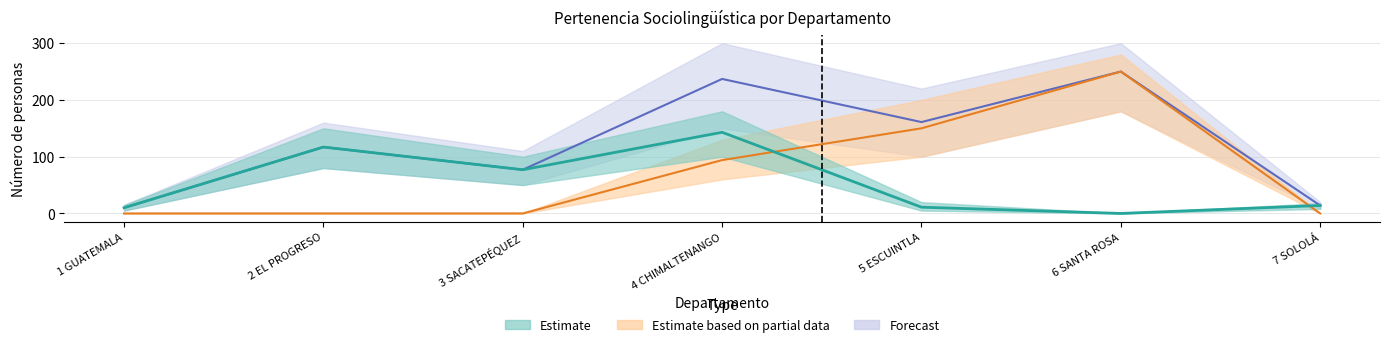

List the labels in order of Forecast value, largest first.

6 SANTA ROSA, 4 CHIMALTENANGO, 5 ESCUINTLA, 2 EL PROGRESO, 3 SACATEPÉQUEZ, 7 SOLOLÁ, 1 GUATEMALA